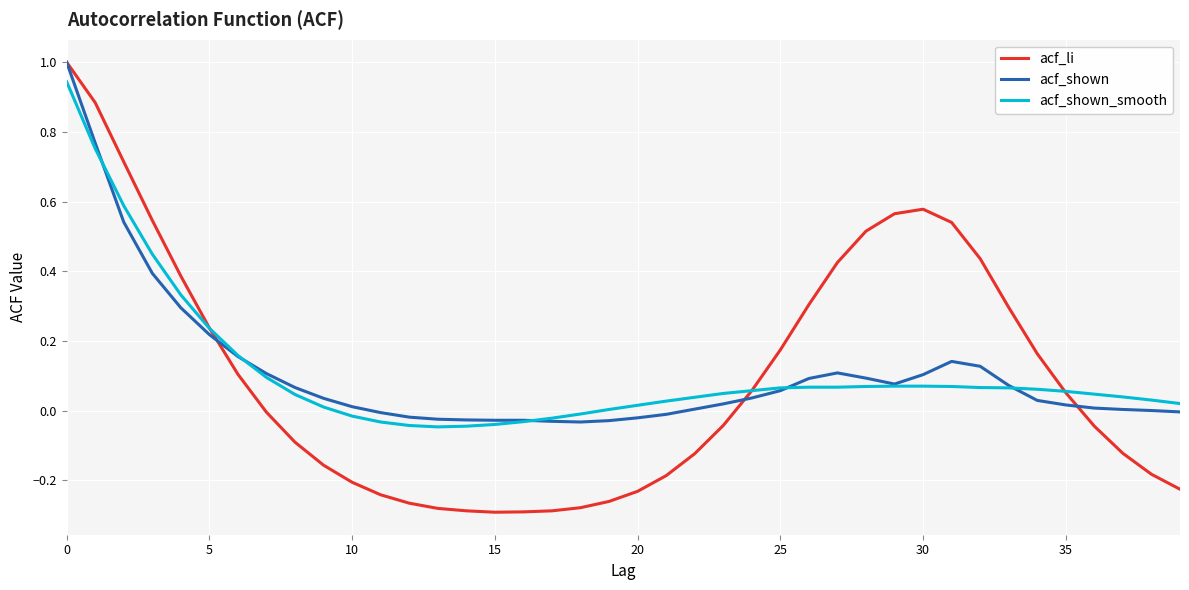

Which series has the widest spread of values?

acf_li